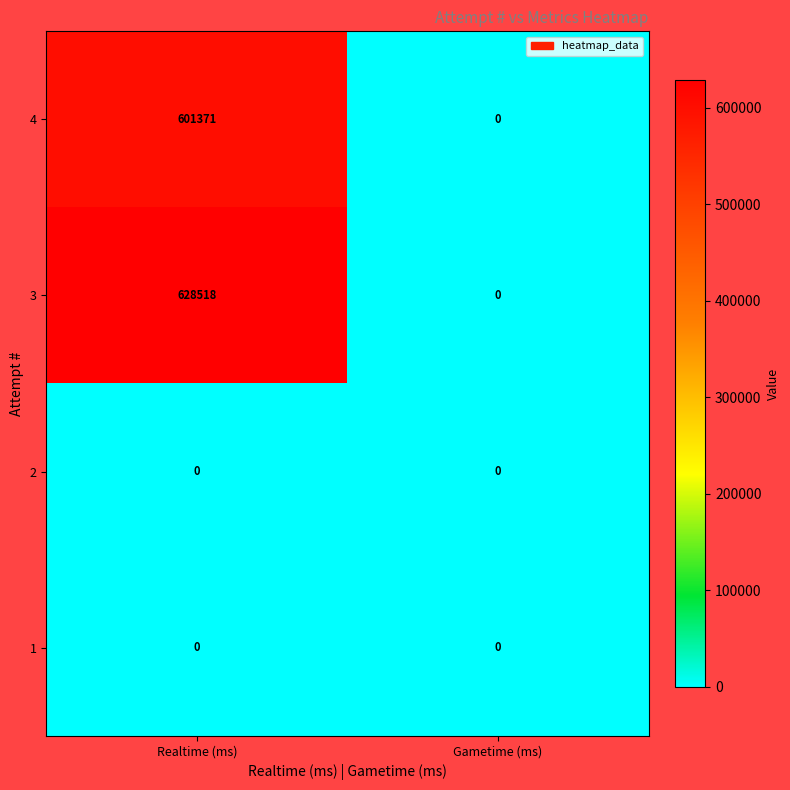

What is the sum of all 4 values?

601371